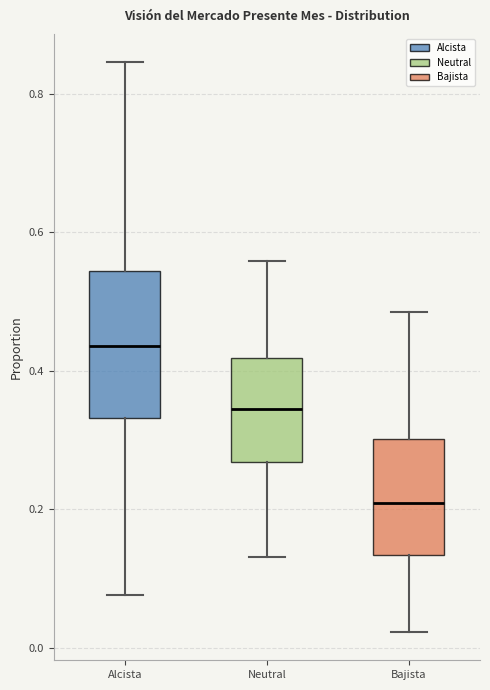

Comparing the boxes themselves (not the whiskers), which one is the tallest?

Alcista